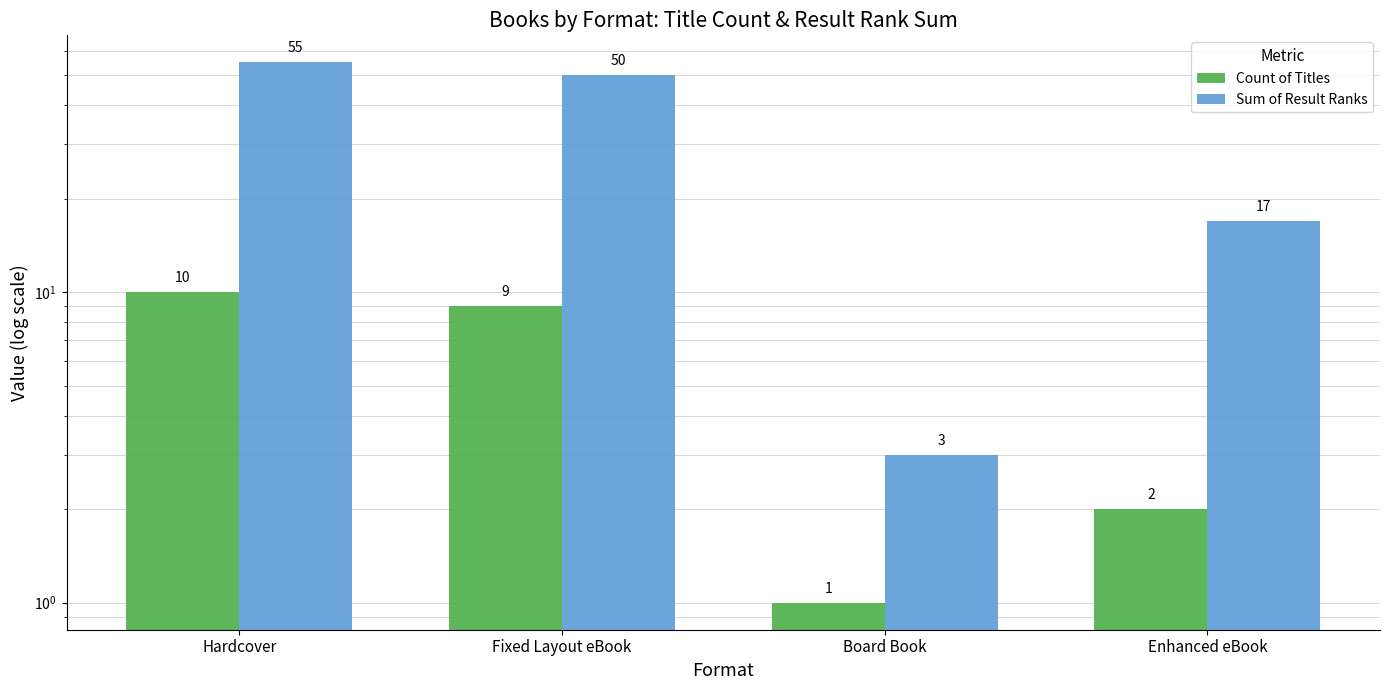

Rank the categories by Sum of Result Ranks value from lowest to highest.

Board Book, Enhanced eBook, Fixed Layout eBook, Hardcover